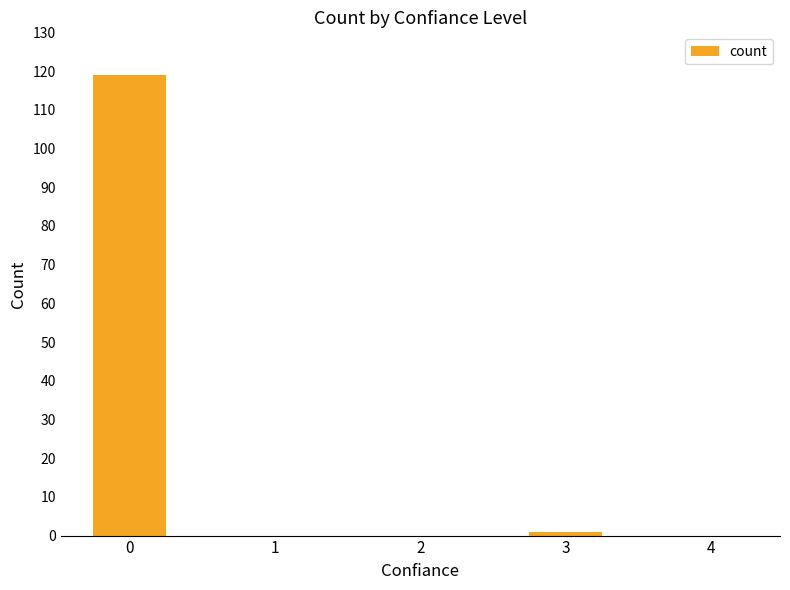

What is the change in value from 3 to 4?

-1